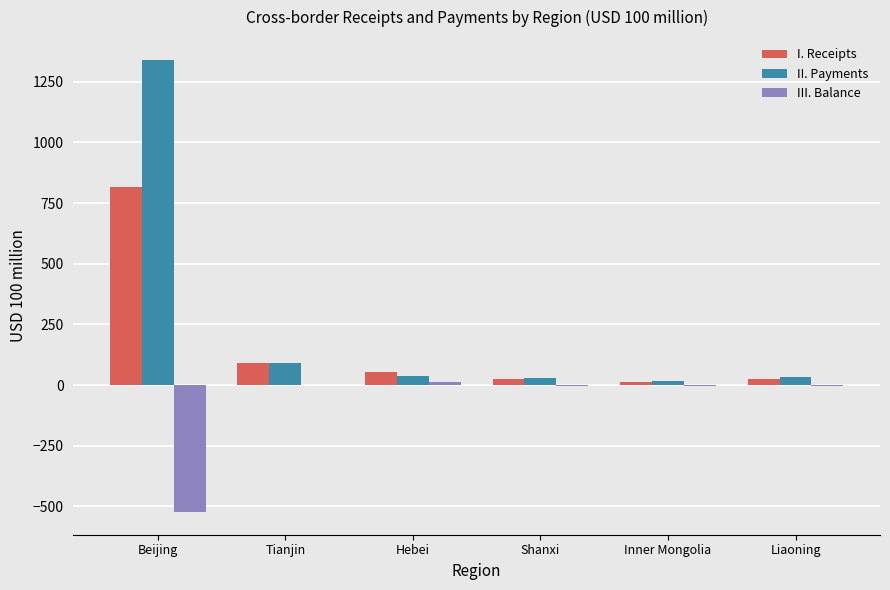

Which series has the largest total across all categories?

II. Payments